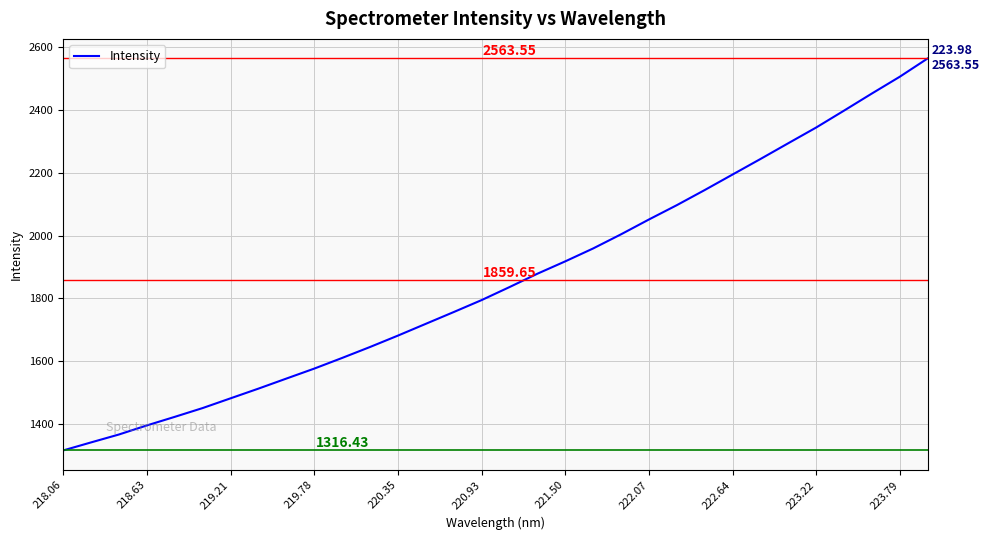

Which has a higher value, 219.78 or 222.07?

222.07